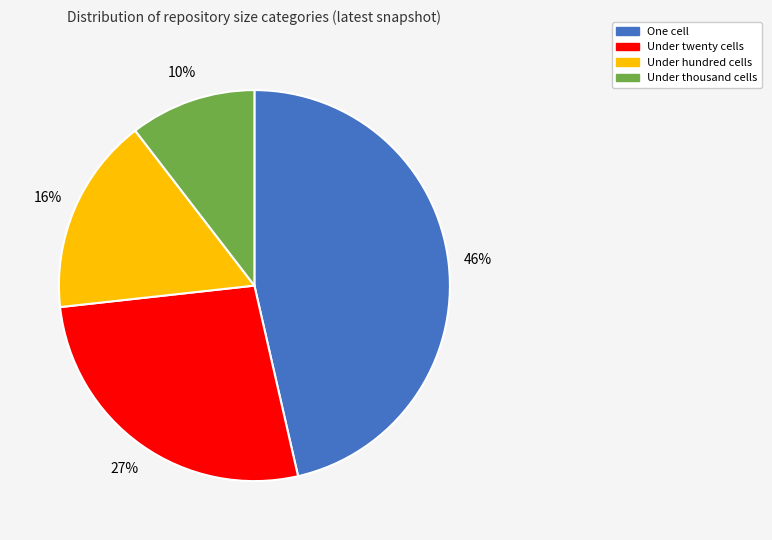

Count the number of slices in the pie.

4